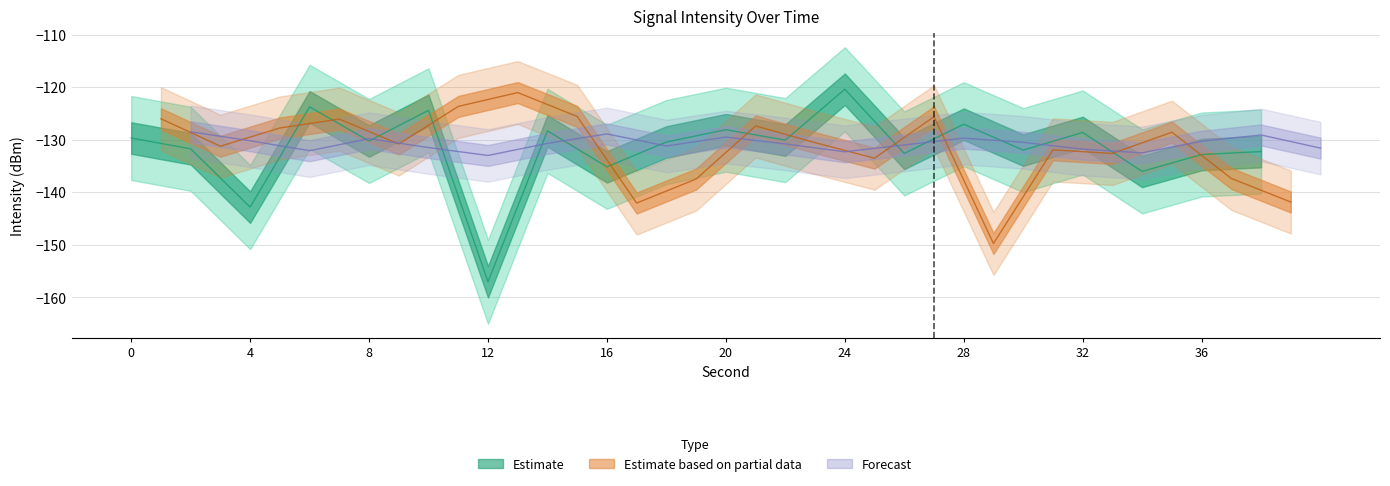

True or false: Estimate and Estimate based on partial data cross at least once.

True